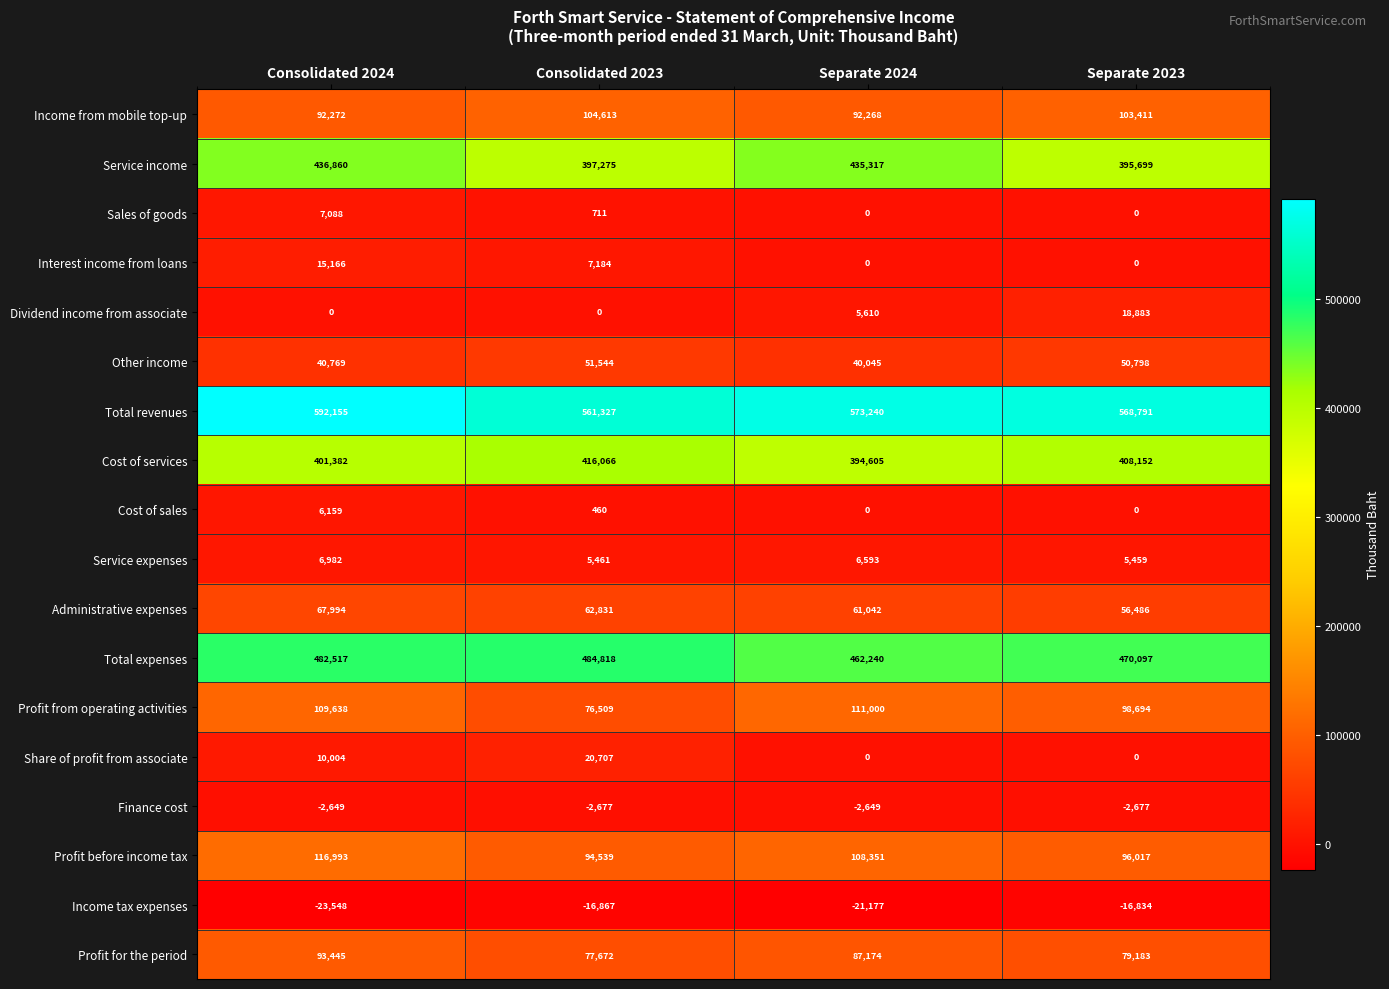

How many distinct data groups are displayed?

18